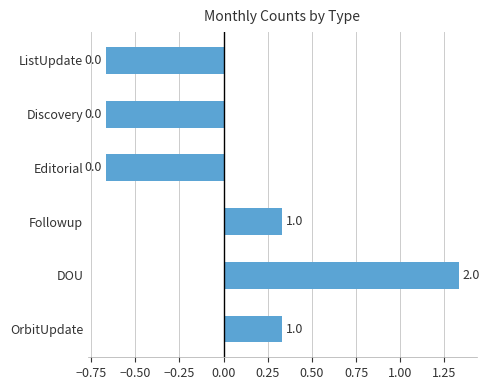

How many bars are there in total?

6